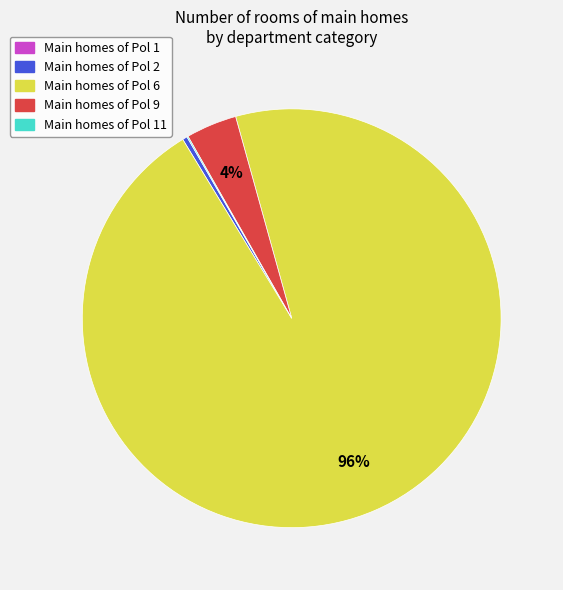

Is there a majority slice in this chart?

Yes